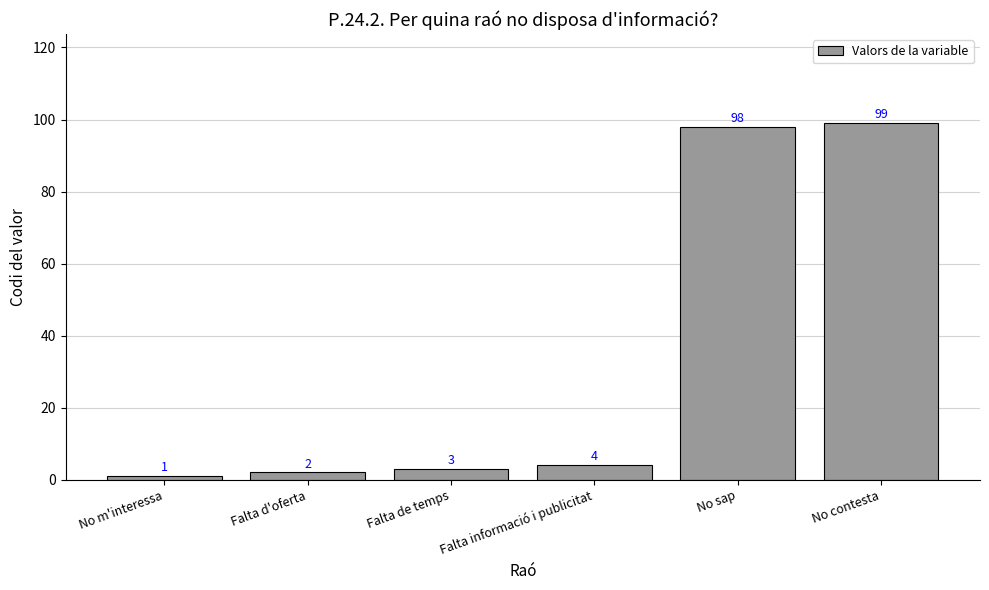

What is the sum of all values?

207